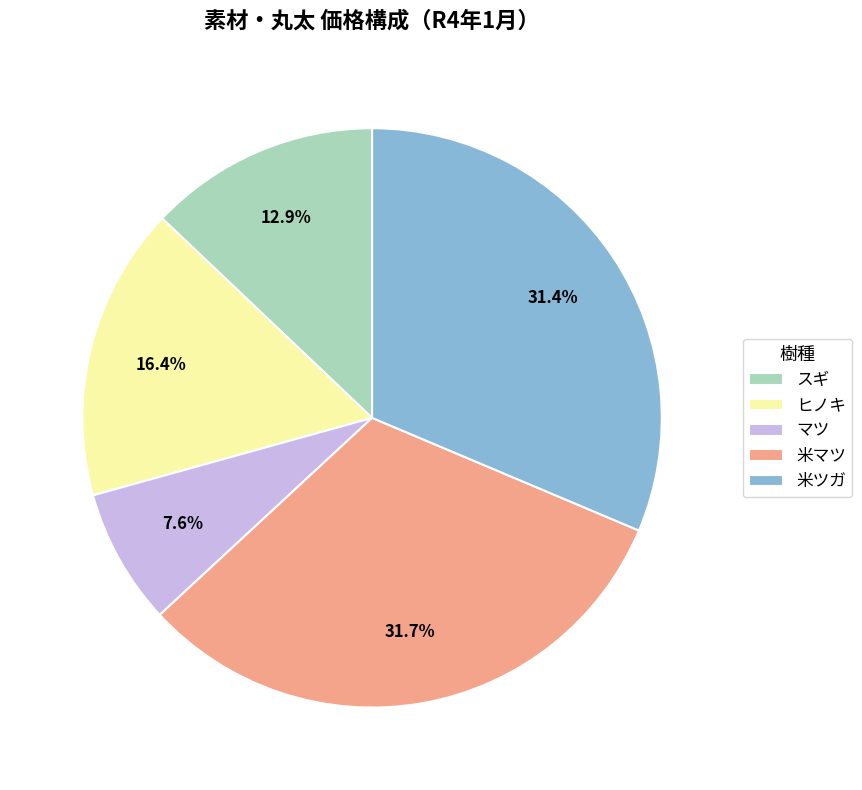

Does 米ツガ account for over 50% of the chart?

No